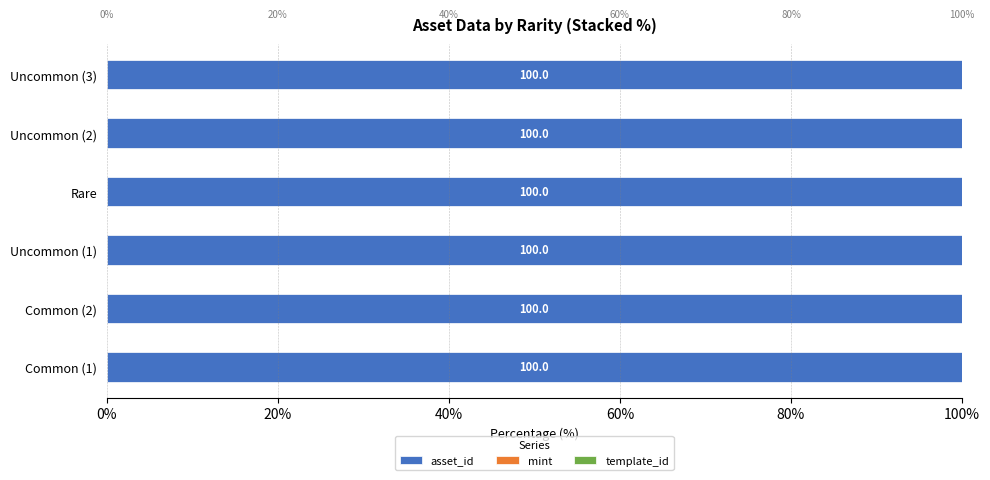

What value does the asset_id series have at Common (2)?

100.0